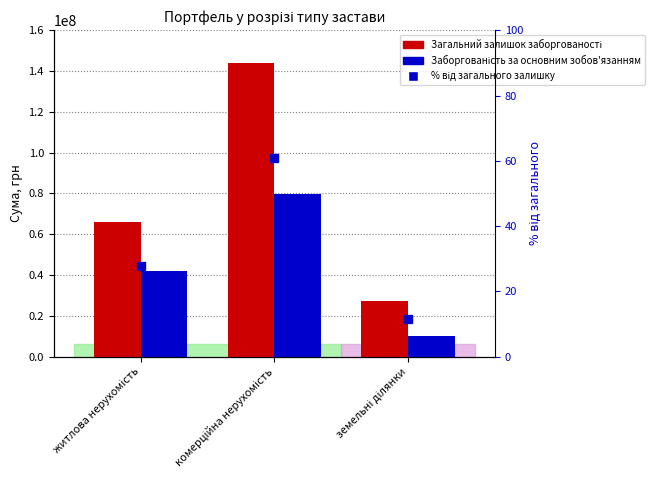

At which label is % від загального залишку closest to 36?

житлова нерухомість